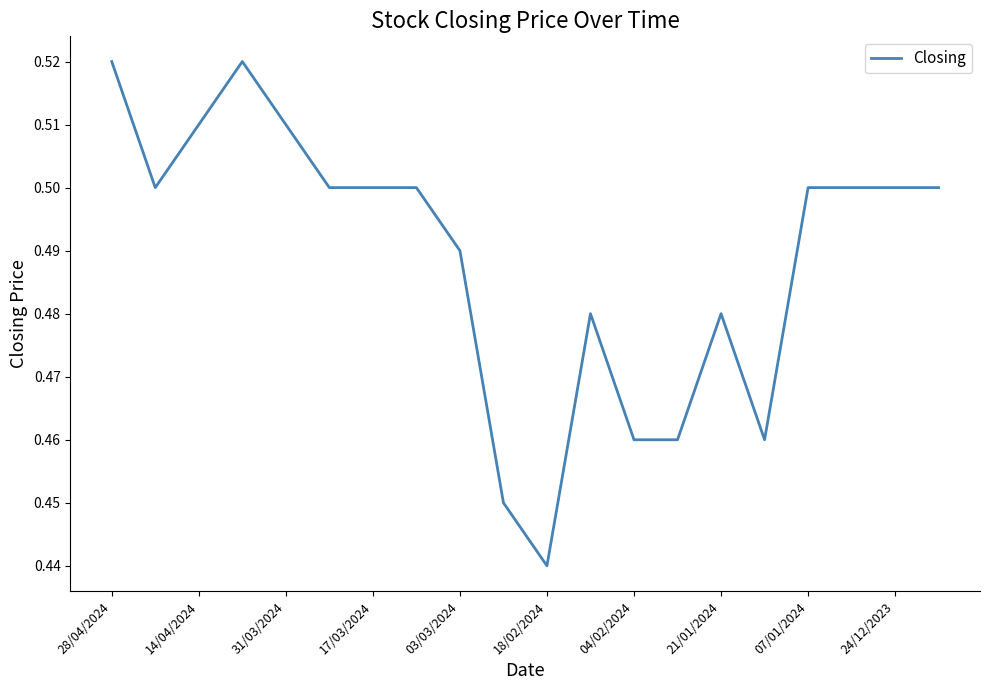

What is the value of the 14th point from the left?

0.5